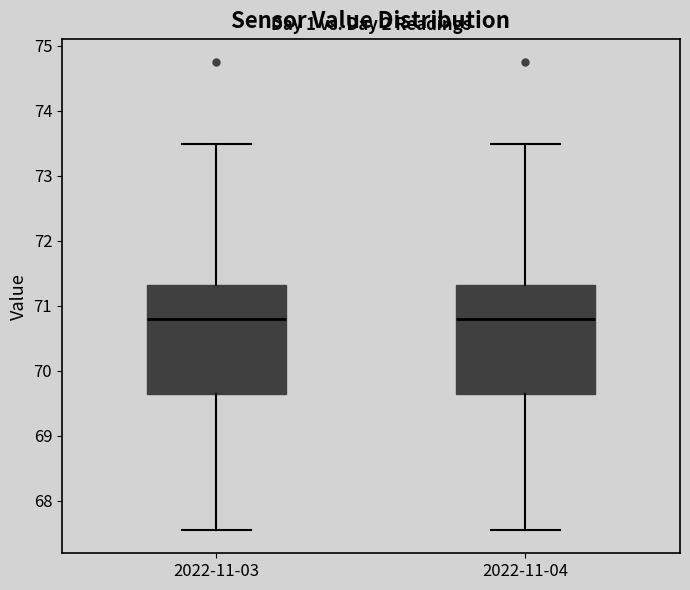

Reading left to right, transcribe this box plot: for each box, give where its median line is, the range the box spans, and where its two whiskers end, as read against the y-axis. The values are not printed on the chart, so give them approximately, as read against the axis.

2022-11-03: median 70.8, box 69.6 to 71.3, whiskers 67.6 to 73.5
2022-11-04: median 70.8, box 69.6 to 71.3, whiskers 67.6 to 73.5